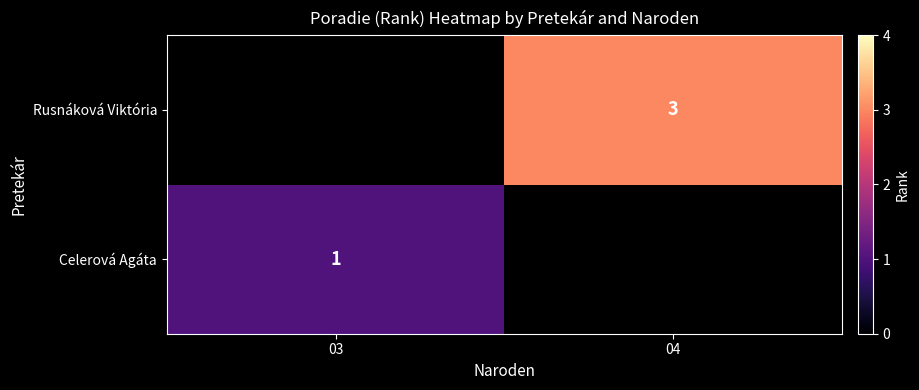

The Celerová Agáta series shows 1 at 03. True or false?

True